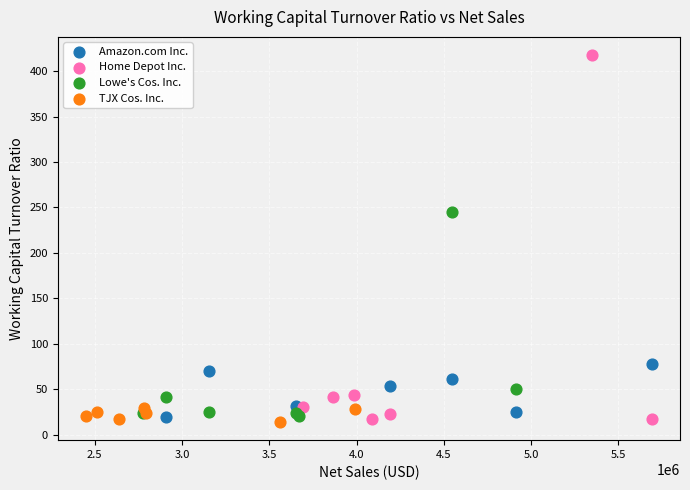

Which series has the widest spread of Y values?

Home Depot Inc.